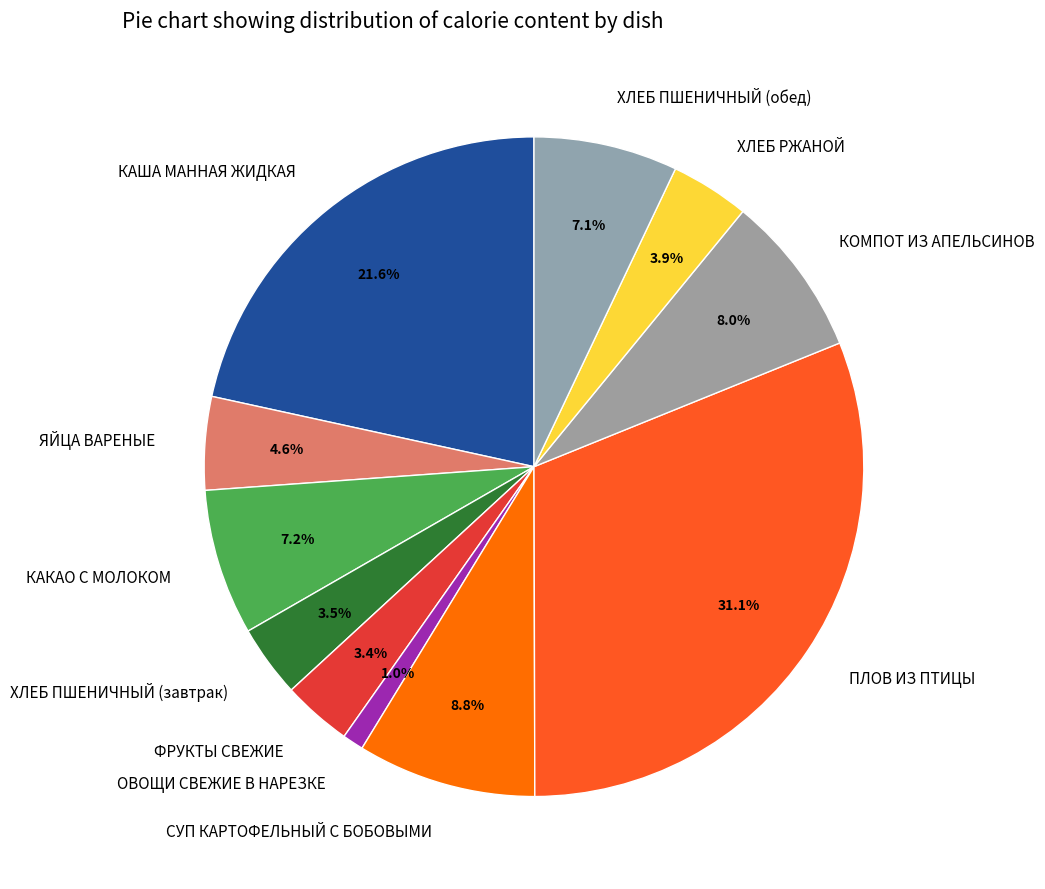

Combined, what portion of the pie is ФРУКТЫ СВЕЖИЕ and КАША МАННАЯ ЖИДКАЯ?

25.0%